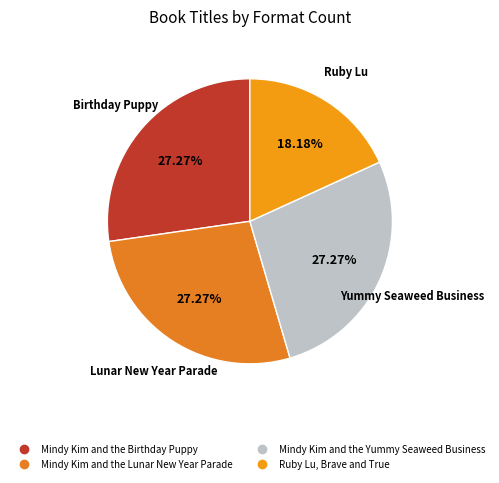

Which category has the biggest portion of the pie?

Mindy Kim and the Birthday Puppy